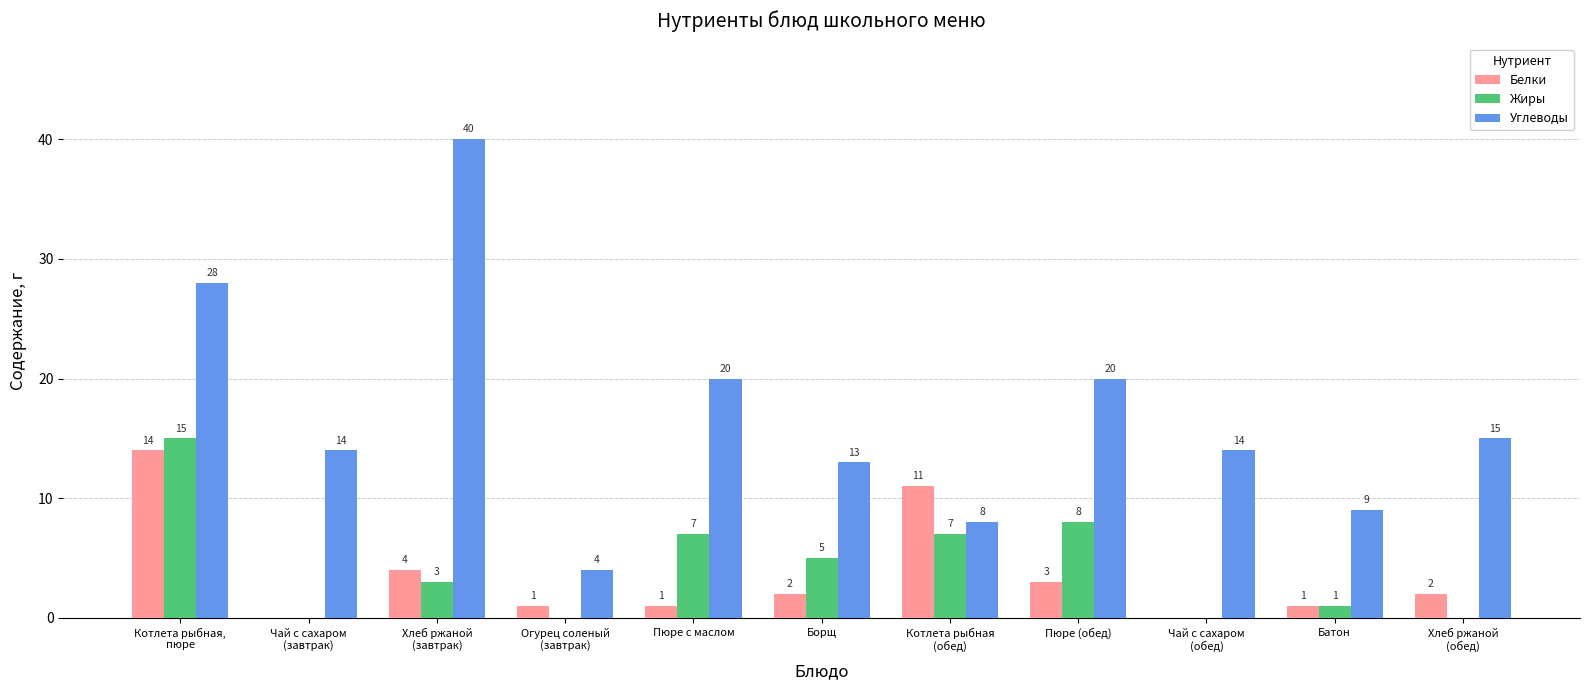

What is the total value across all series at Хлеб ржаной
(завтрак)?

47